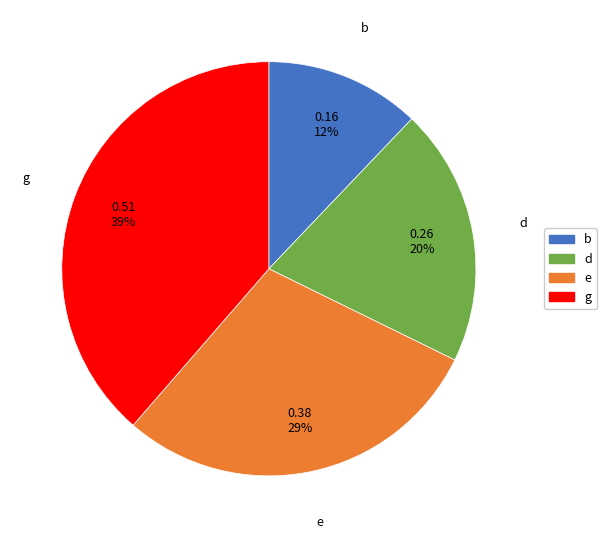

Combined, do d and b account for over 50%?

No